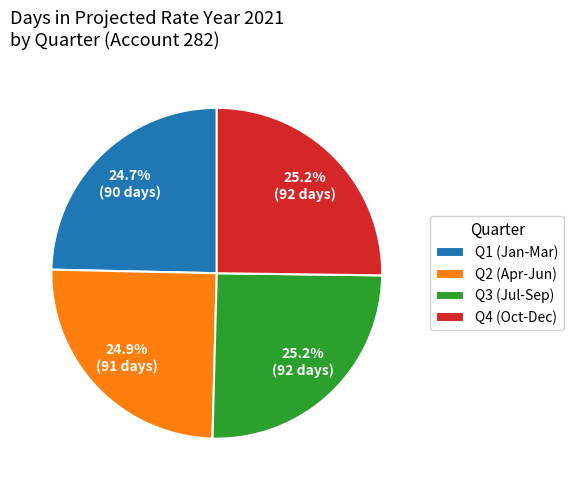

What is the total percentage of Q2 (Apr-Jun) and Q4 (Oct-Dec)?

50.1%